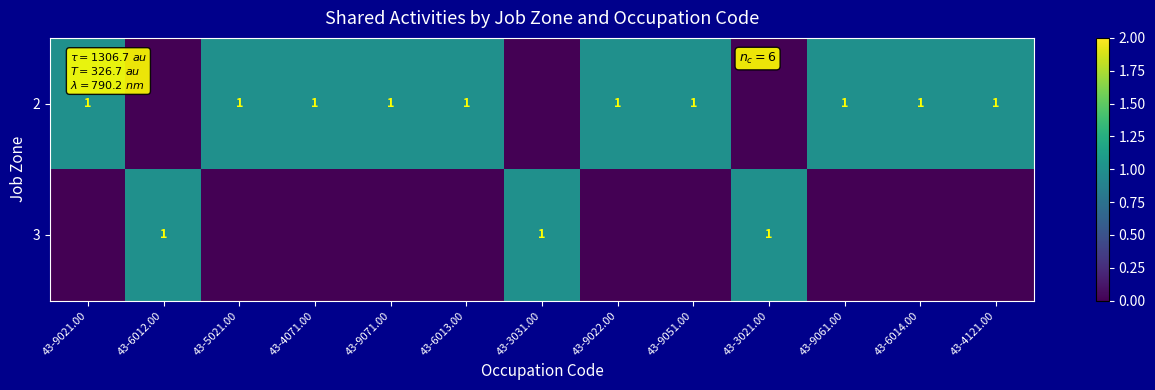

True or false: 2 has a value of 1 at 43-9061.00.

True